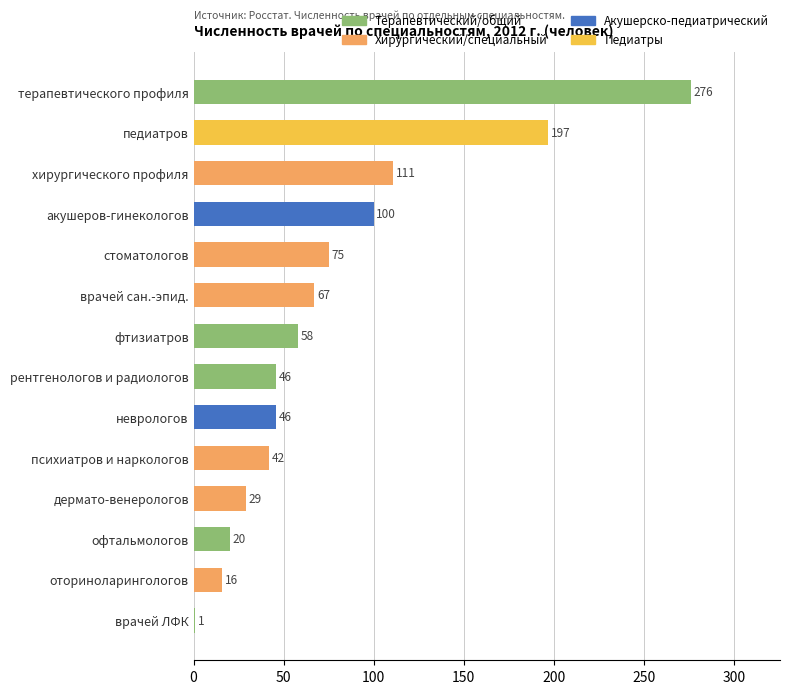

True or false: the data shows 42 at психиатров и наркологов.

True